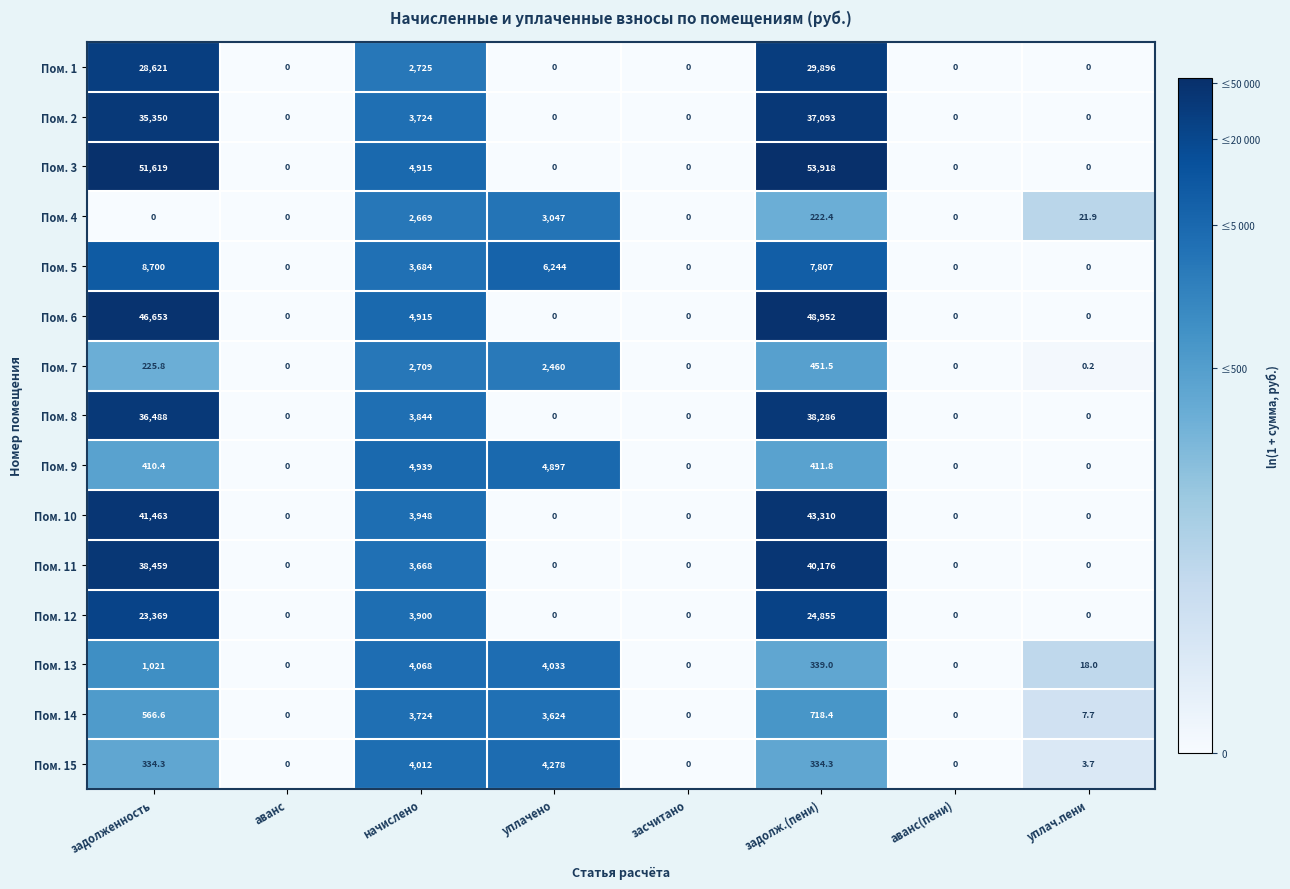

List the series in order of their peak value, lowest first.

Пом. 7, Пом. 4, Пом. 14, Пом. 13, Пом. 15, Пом. 9, Пом. 5, Пом. 12, Пом. 1, Пом. 2, Пом. 8, Пом. 11, Пом. 10, Пом. 6, Пом. 3